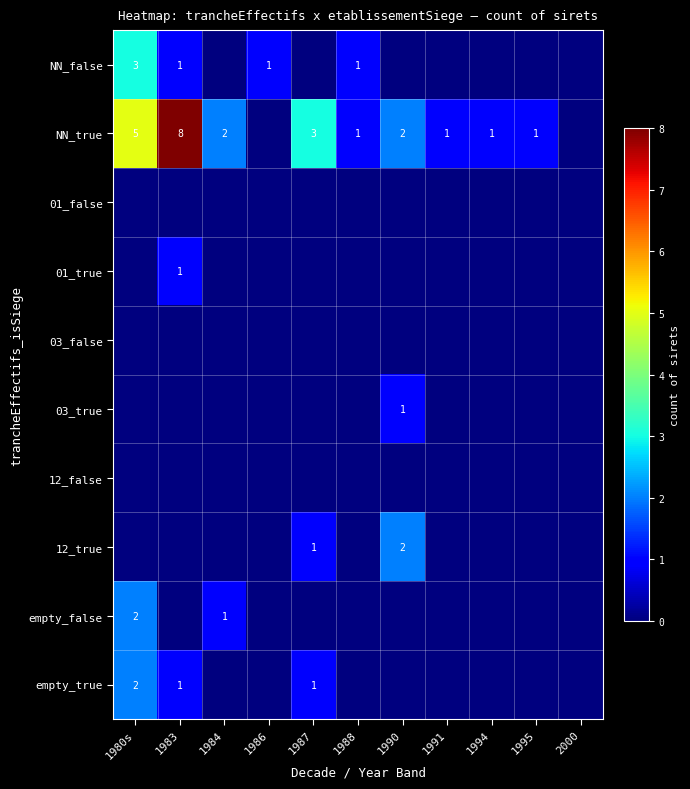

The empty_false series shows 0 at 1984. True or false?

False